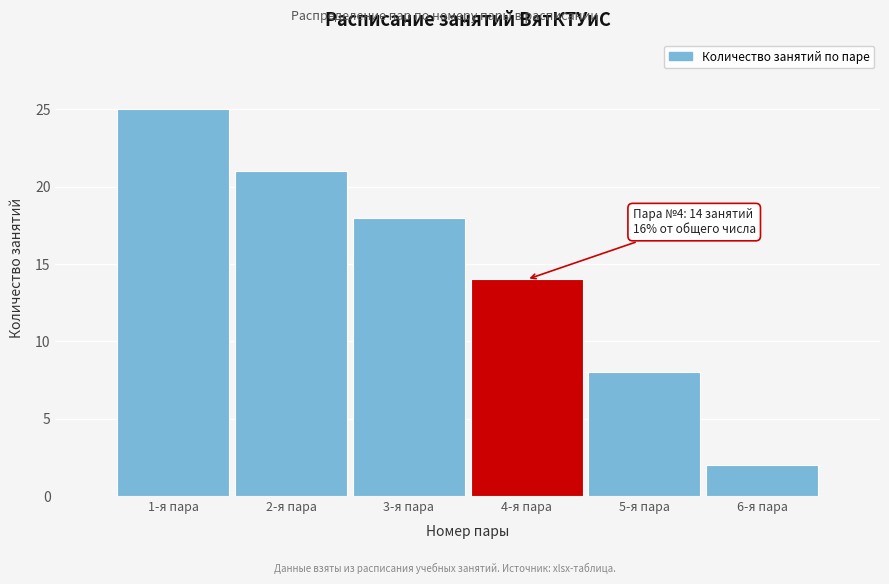

Reading left to right, what are all the values shown in this chart?

25	21	18	14	8	2